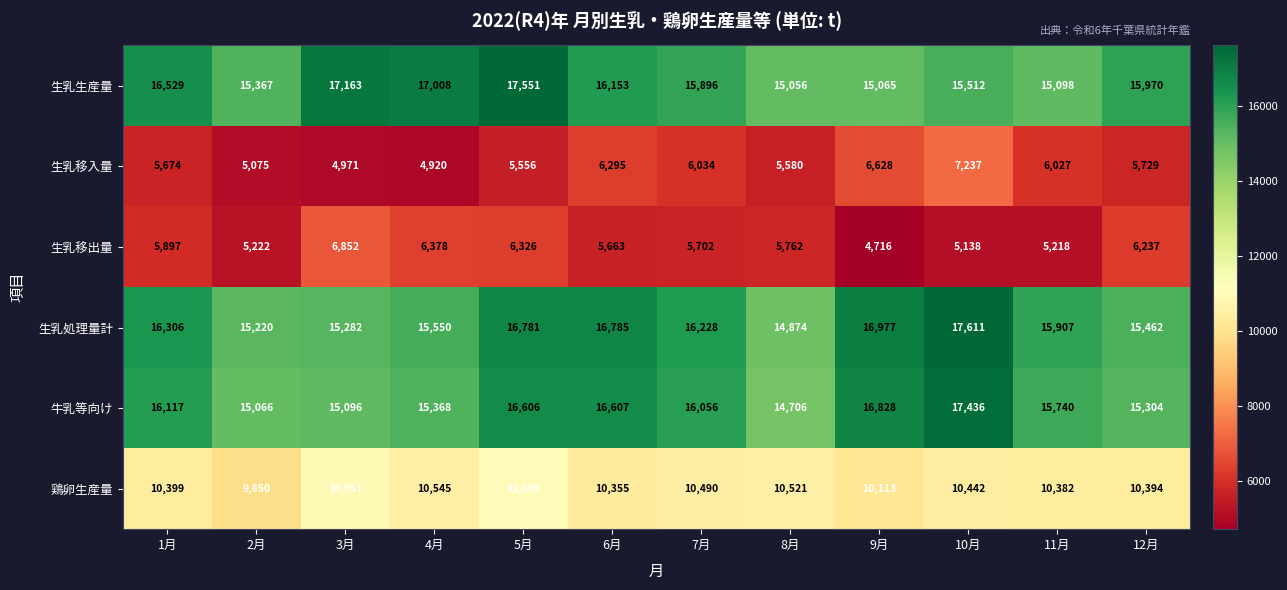

What value does the 生乳移出量 series have at 4月, to the nearest 100?

6400